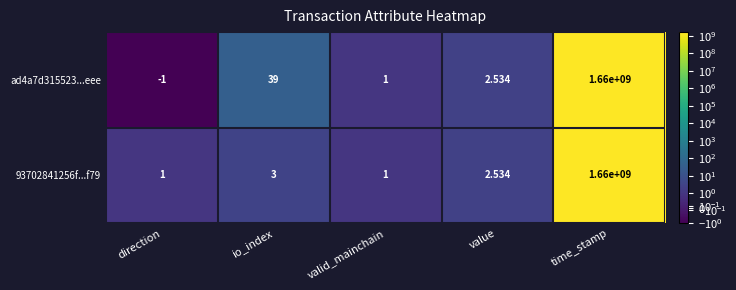

At which category is the sum across all series the highest?

time_stamp